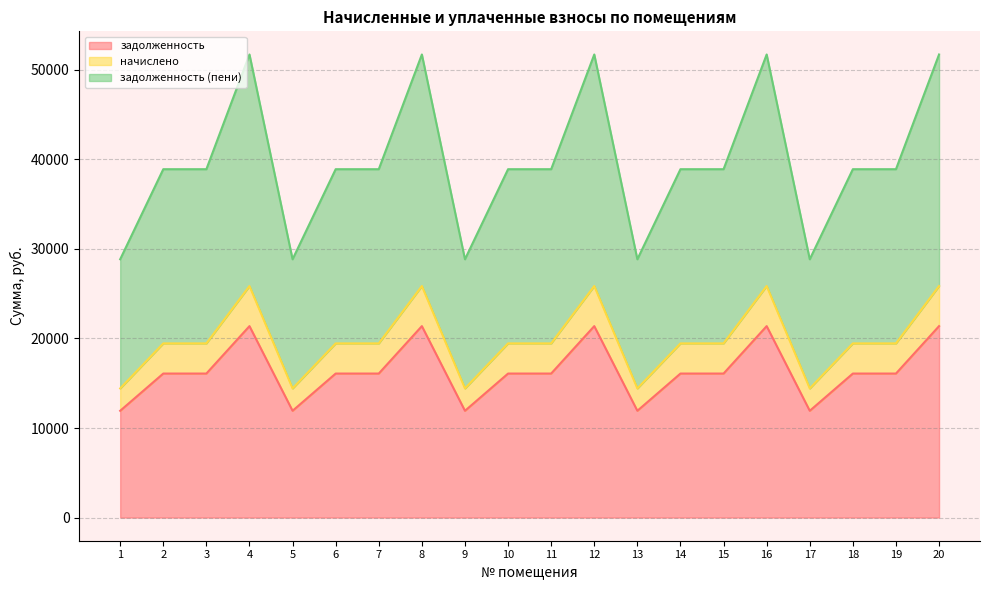

Reading right to left, list all the values displayed in this chart.

задолженность: 21374.5	16079.6	16079.6	11921.6	21374.5	16079.6	16079.6	11921.6	21374.5	16079.6	16079.6	11921.6	21374.5	16079.6	16079.6	11921.6	21374.5	16079.6	16079.6	11921.6
начислено: 25851.6	19447.7	19447.7	14418.7	25851.6	19447.7	19447.7	14418.7	25851.6	19447.7	19447.7	14418.7	25851.6	19447.7	19447.7	14418.7	25851.6	19447.7	19447.7	14418.7
задолженность (пени): 51703.2	38895.4	38895.4	28837.4	51703.2	38895.4	38895.4	28837.4	51703.2	38895.4	38895.4	28837.4	51703.2	38895.4	38895.4	28837.4	51703.2	38895.4	38895.4	28837.4